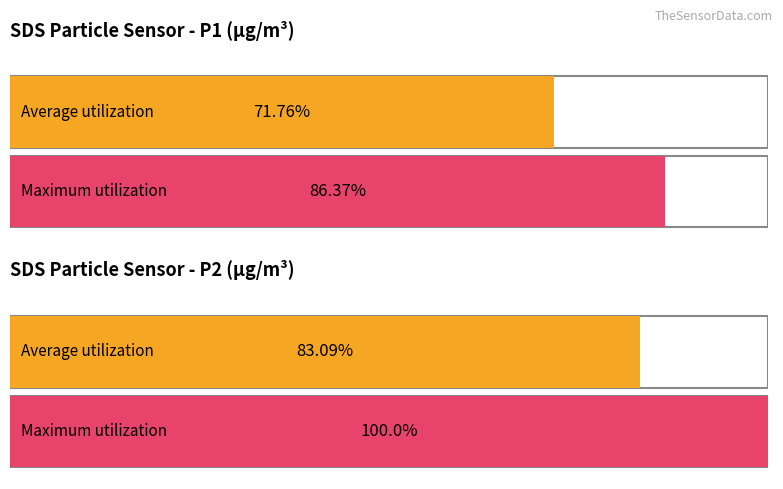

Which series has the largest total across all categories?

Maximum utilization